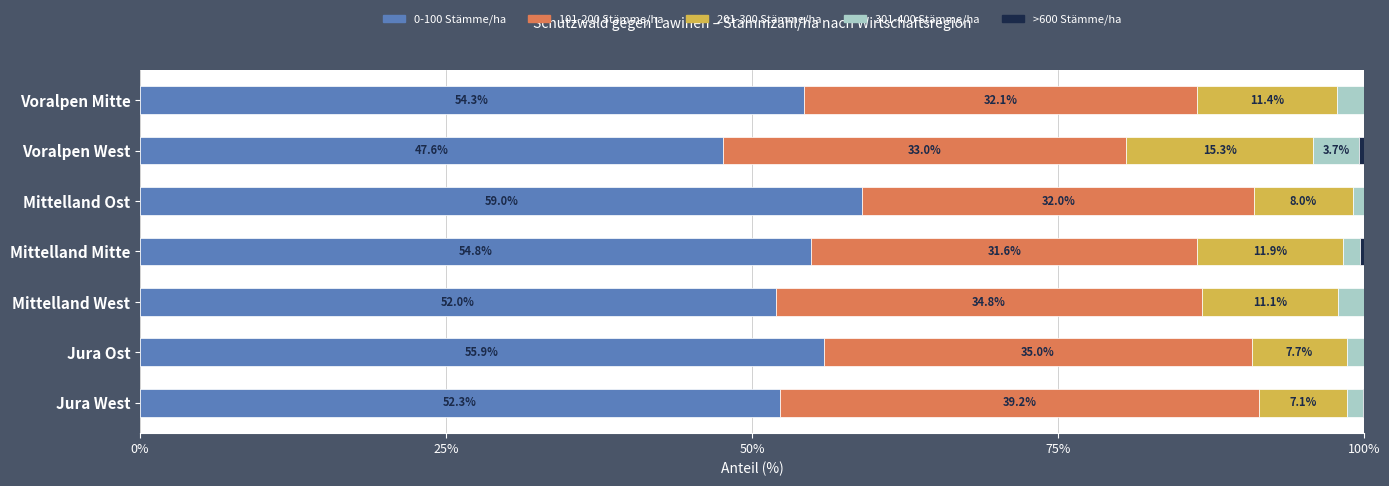

What is the sum of the 0-100 Stämme/ha values at Voralpen West and Jura Ost?

103.5